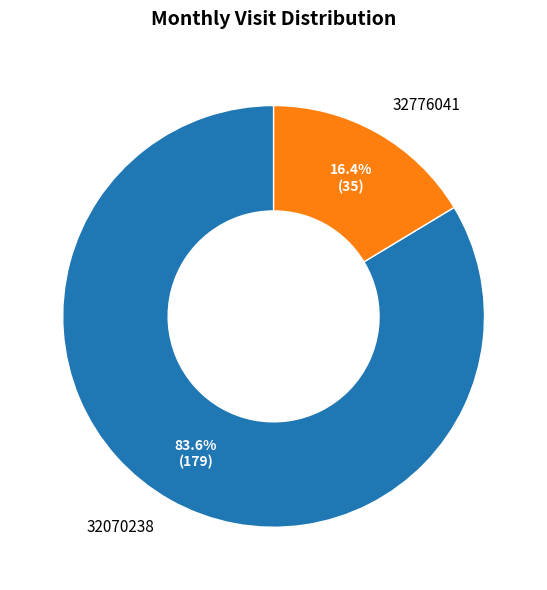

What is the total percentage of 32070238 and 32776041?

100.0%